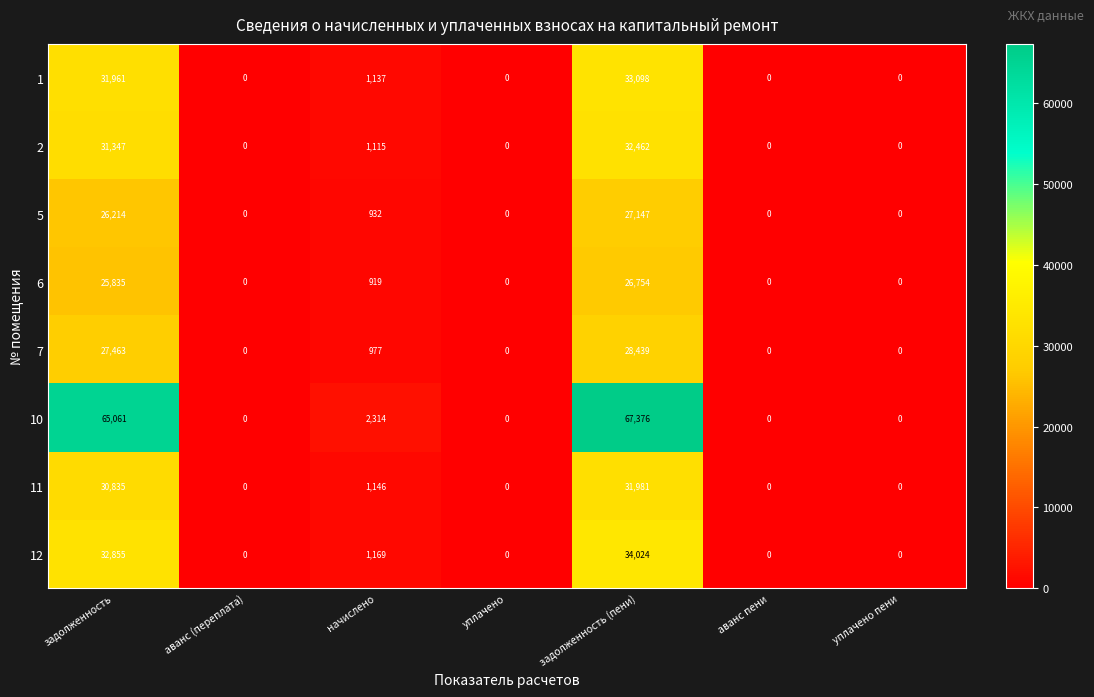

What is the approximate value of 5 at задолженность, to the nearest 50?

26200